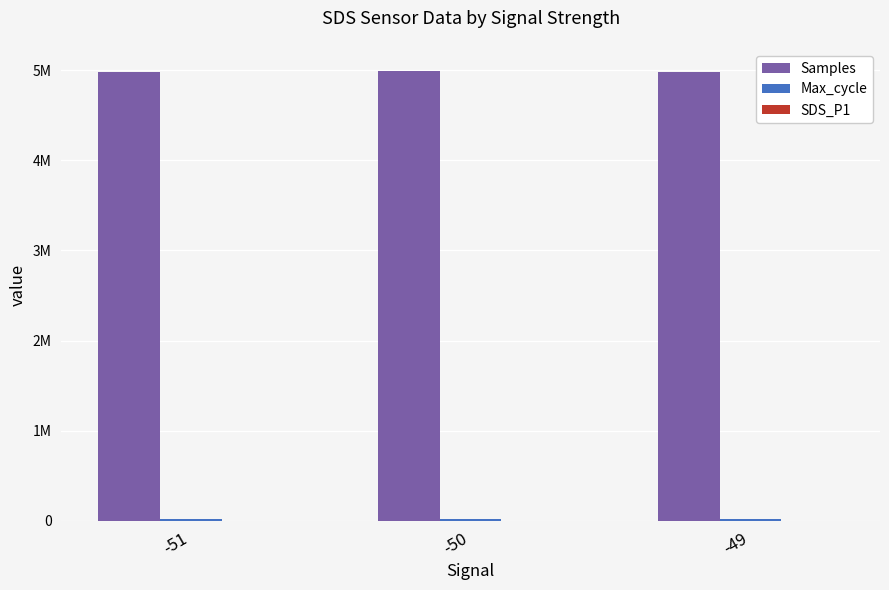

Are the bars grouped side by side (vs. stacked)?

Yes